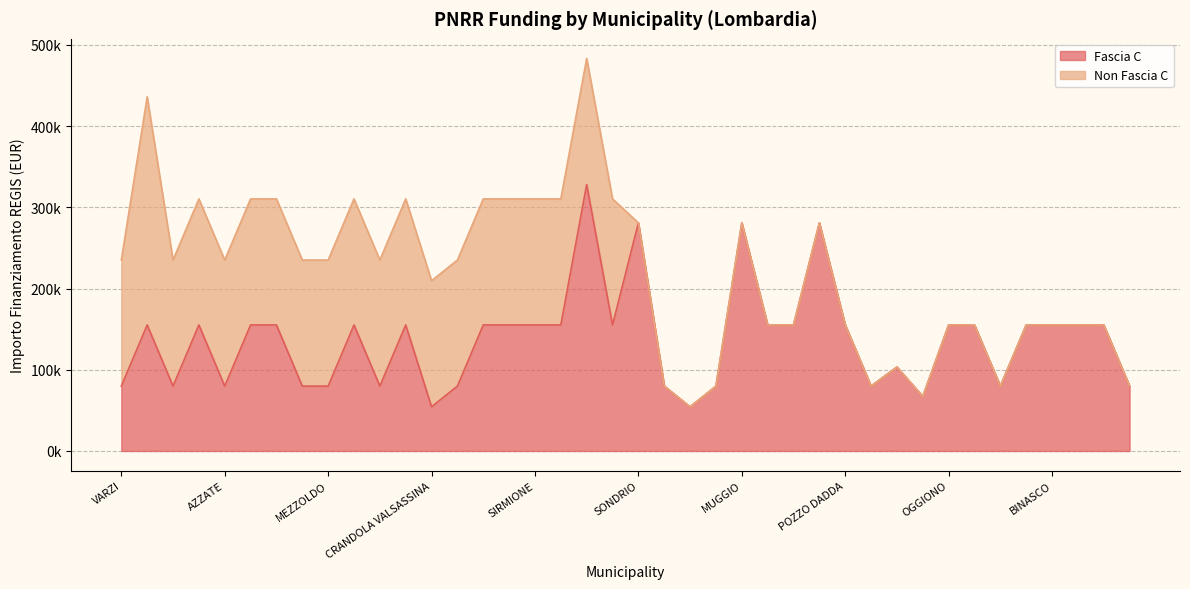

What is the difference between the maximum and minimum values?

273748